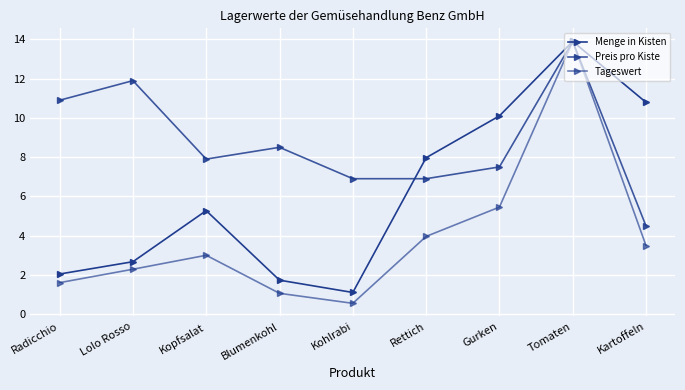

Which series changed the most between Kopfsalat and Gurken?

Menge in Kisten